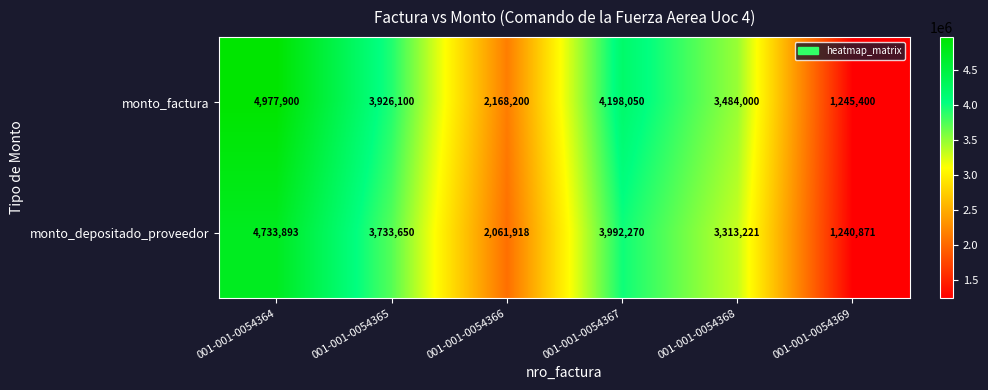

The monto_factura series shows 2168200 at 001-001-0054366. True or false?

True